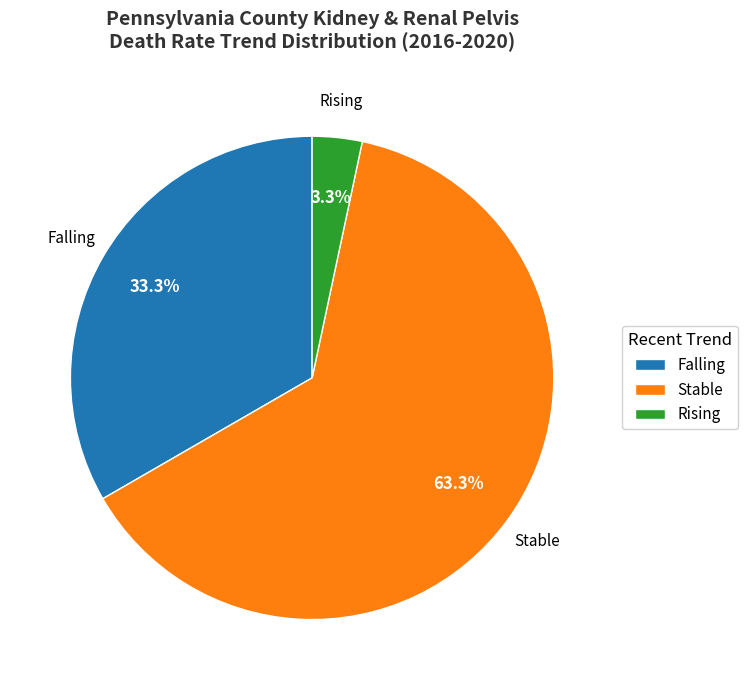

Does Falling represent more than half of the total?

No